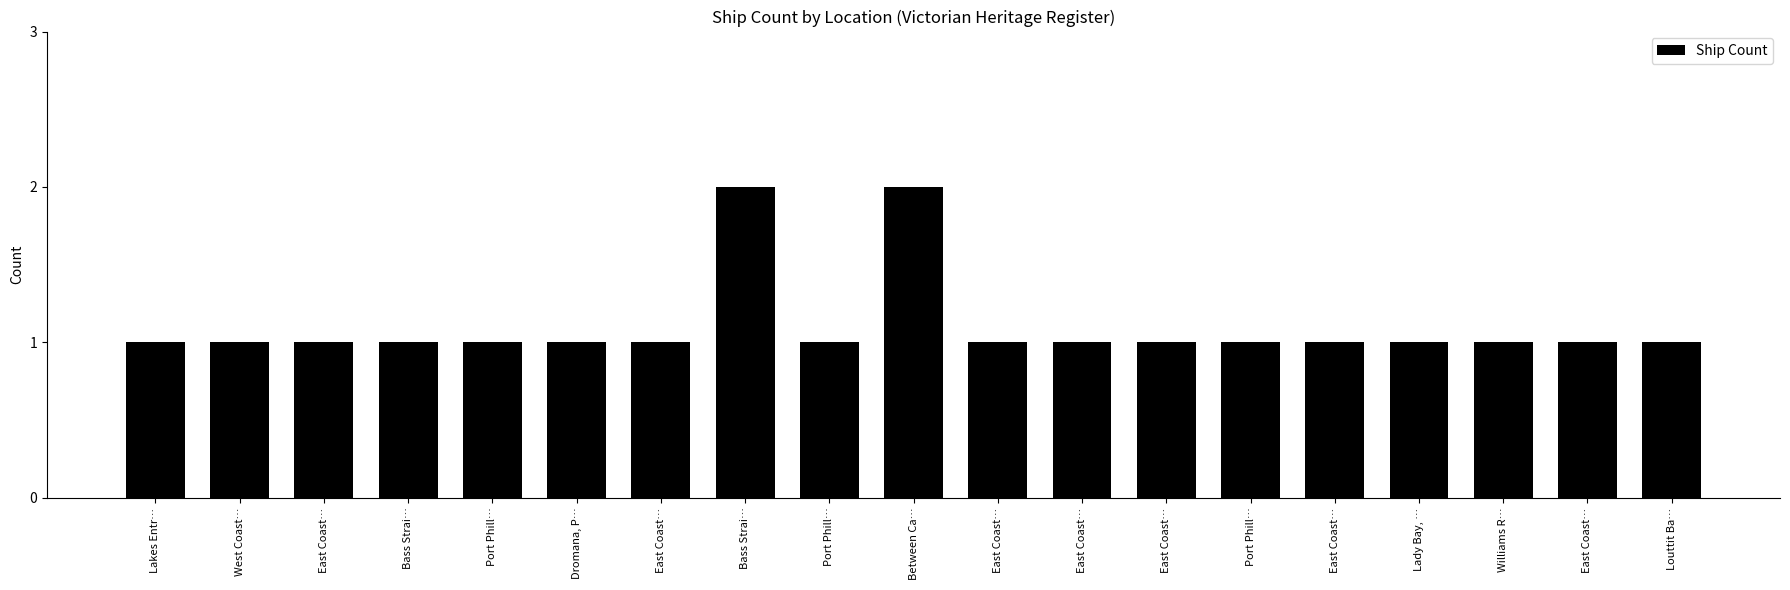

What is the difference between the maximum and minimum values?

1